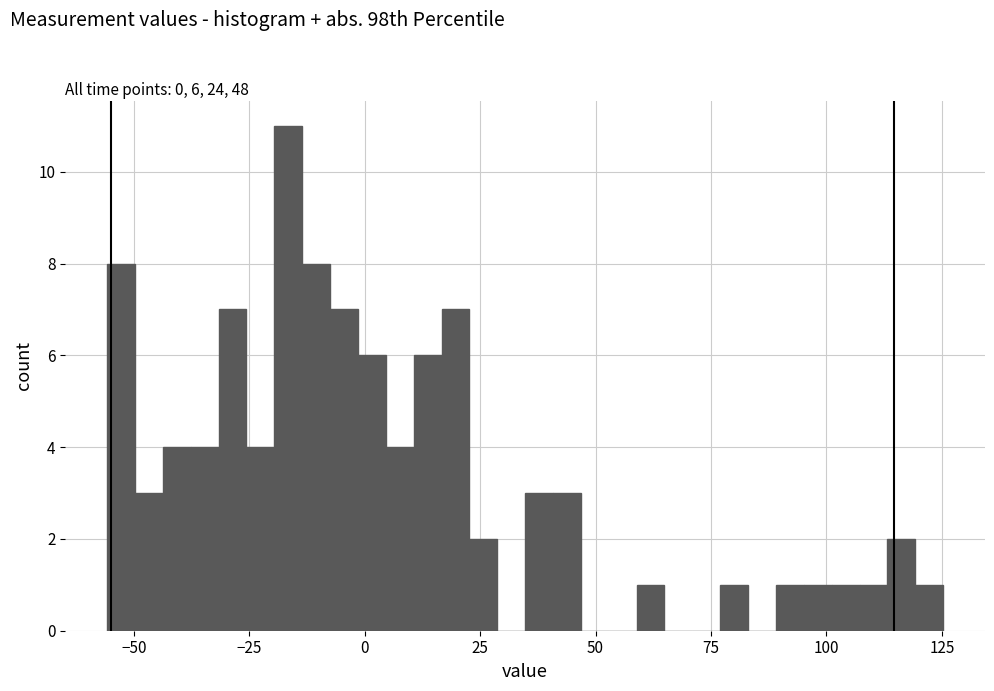

Around what value on the x-axis is the tallest bar? Give the approximate position of its centre, as read against the axis.

-15